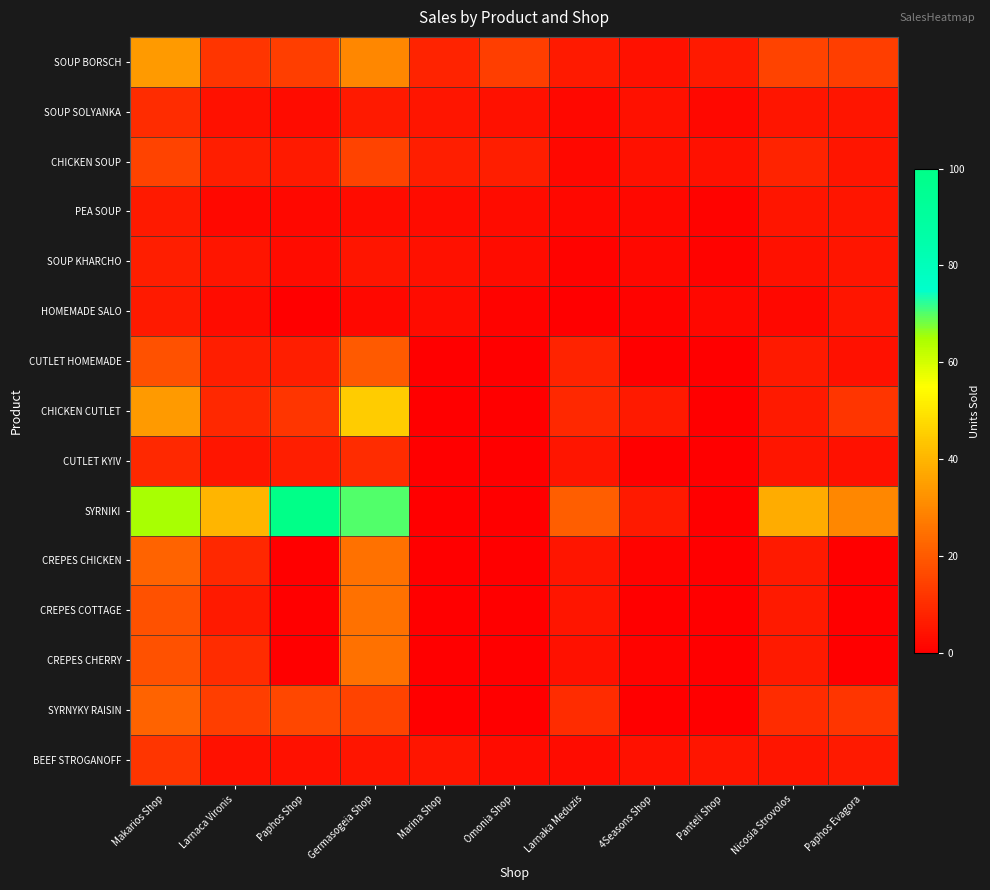

Reading right to left, what are all the values shown in this chart?

SOUP BORSCH: Paphos Evagora=14	Nicosia Strovolos=15	Panteli Shop=6	4Seasons Shop=4	Larnaka Meduzis=6	Omonia Shop=14	Marina Shop=8	Germasogeia Shop=30	Paphos Shop=14	Larnaca Vironis=12	Makarios Shop=34
SOUP SOLYANKA: Paphos Evagora=5	Nicosia Strovolos=5	Panteli Shop=2	4Seasons Shop=4	Larnaka Meduzis=2	Omonia Shop=4	Marina Shop=5	Germasogeia Shop=6	Paphos Shop=3	Larnaca Vironis=4	Makarios Shop=10
CHICKEN SOUP: Paphos Evagora=5	Nicosia Strovolos=8	Panteli Shop=4	4Seasons Shop=4	Larnaka Meduzis=2	Omonia Shop=7	Marina Shop=7	Germasogeia Shop=15	Paphos Shop=6	Larnaca Vironis=7	Makarios Shop=15
PEA SOUP: Paphos Evagora=5	Nicosia Strovolos=5	Panteli Shop=1	4Seasons Shop=2	Larnaka Meduzis=2	Omonia Shop=3	Marina Shop=3	Germasogeia Shop=3	Paphos Shop=2	Larnaca Vironis=2	Makarios Shop=6
SOUP KHARCHO: Paphos Evagora=5	Nicosia Strovolos=4	Panteli Shop=1	4Seasons Shop=2	Larnaka Meduzis=1	Omonia Shop=3	Marina Shop=4	Germasogeia Shop=5	Paphos Shop=3	Larnaca Vironis=5	Makarios Shop=7
HOMEMADE SALO: Paphos Evagora=5	Nicosia Strovolos=2	Panteli Shop=2	4Seasons Shop=1	Larnaka Meduzis=0	Omonia Shop=1	Marina Shop=3	Germasogeia Shop=2	Paphos Shop=0	Larnaca Vironis=3	Makarios Shop=6
CUTLET HOMEMADE: Paphos Evagora=4	Nicosia Strovolos=6	Panteli Shop=0	4Seasons Shop=0	Larnaka Meduzis=8	Omonia Shop=0	Marina Shop=0	Germasogeia Shop=20	Paphos Shop=7	Larnaca Vironis=7	Makarios Shop=18
CHICKEN CUTLET: Paphos Evagora=12	Nicosia Strovolos=6	Panteli Shop=0	4Seasons Shop=6	Larnaka Meduzis=9	Omonia Shop=0	Marina Shop=0	Germasogeia Shop=45	Paphos Shop=12	Larnaca Vironis=9	Makarios Shop=34
CUTLET KYIV: Paphos Evagora=4	Nicosia Strovolos=5	Panteli Shop=0	4Seasons Shop=0	Larnaka Meduzis=5	Omonia Shop=0	Marina Shop=0	Germasogeia Shop=10	Paphos Shop=7	Larnaca Vironis=5	Makarios Shop=9
SYRNIKI: Paphos Evagora=30	Nicosia Strovolos=38	Panteli Shop=0	4Seasons Shop=6	Larnaka Meduzis=21	Omonia Shop=0	Marina Shop=0	Germasogeia Shop=70	Paphos Shop=100	Larnaca Vironis=40	Makarios Shop=65
CREPES CHICKEN: Paphos Evagora=0	Nicosia Strovolos=6	Panteli Shop=0	4Seasons Shop=1	Larnaka Meduzis=5	Omonia Shop=0	Marina Shop=0	Germasogeia Shop=25	Paphos Shop=0	Larnaca Vironis=9	Makarios Shop=22
CREPES COTTAGE: Paphos Evagora=0	Nicosia Strovolos=6	Panteli Shop=0	4Seasons Shop=0	Larnaka Meduzis=5	Omonia Shop=0	Marina Shop=0	Germasogeia Shop=25	Paphos Shop=0	Larnaca Vironis=6	Makarios Shop=18
CREPES CHERRY: Paphos Evagora=0	Nicosia Strovolos=6	Panteli Shop=0	4Seasons Shop=1	Larnaka Meduzis=4	Omonia Shop=0	Marina Shop=0	Germasogeia Shop=25	Paphos Shop=0	Larnaca Vironis=10	Makarios Shop=18
SYRNYKY RAISIN: Paphos Evagora=12	Nicosia Strovolos=10	Panteli Shop=0	4Seasons Shop=0	Larnaka Meduzis=10	Omonia Shop=0	Marina Shop=0	Germasogeia Shop=15	Paphos Shop=16	Larnaca Vironis=14	Makarios Shop=22
BEEF STROGANOFF: Paphos Evagora=6	Nicosia Strovolos=5	Panteli Shop=5	4Seasons Shop=4	Larnaka Meduzis=3	Omonia Shop=3	Marina Shop=5	Germasogeia Shop=5	Paphos Shop=4	Larnaca Vironis=4	Makarios Shop=12